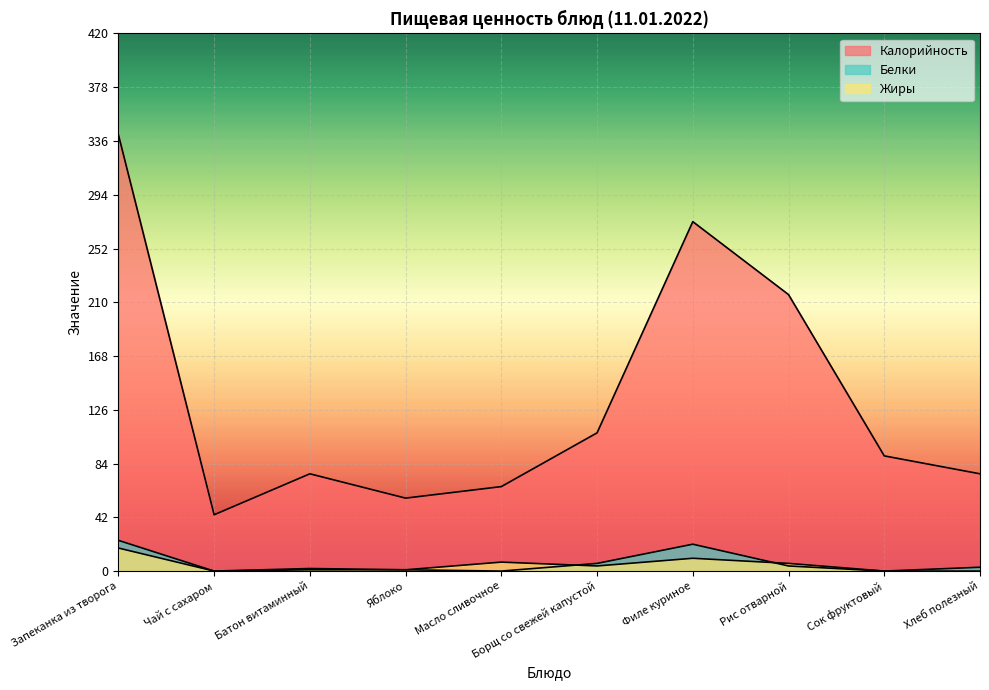

True or false: Калорийность and Белки cross at least once.

False